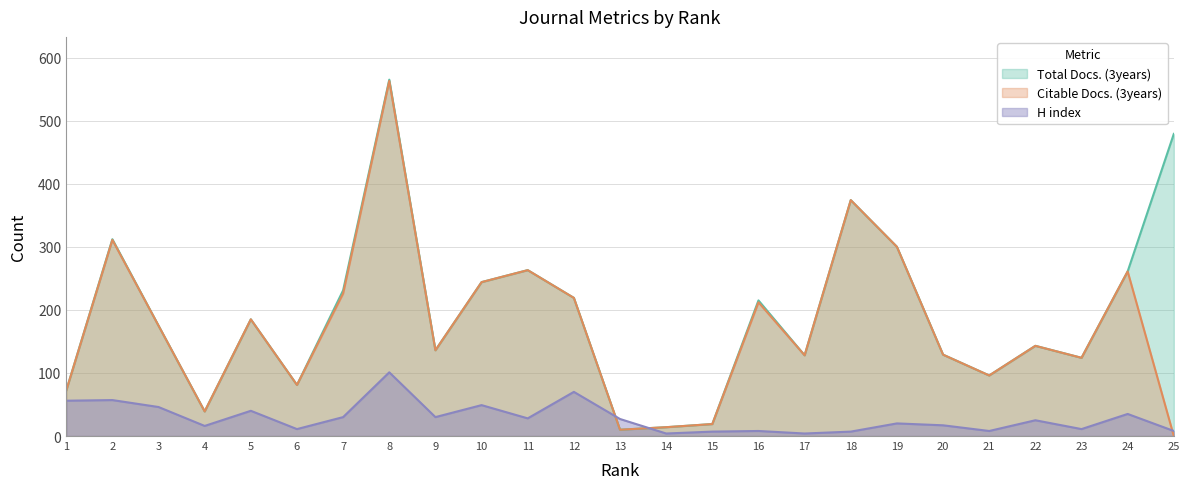

Rank the series at 25 from lowest to highest value.

Citable Docs. (3years), H index, Total Docs. (3years)